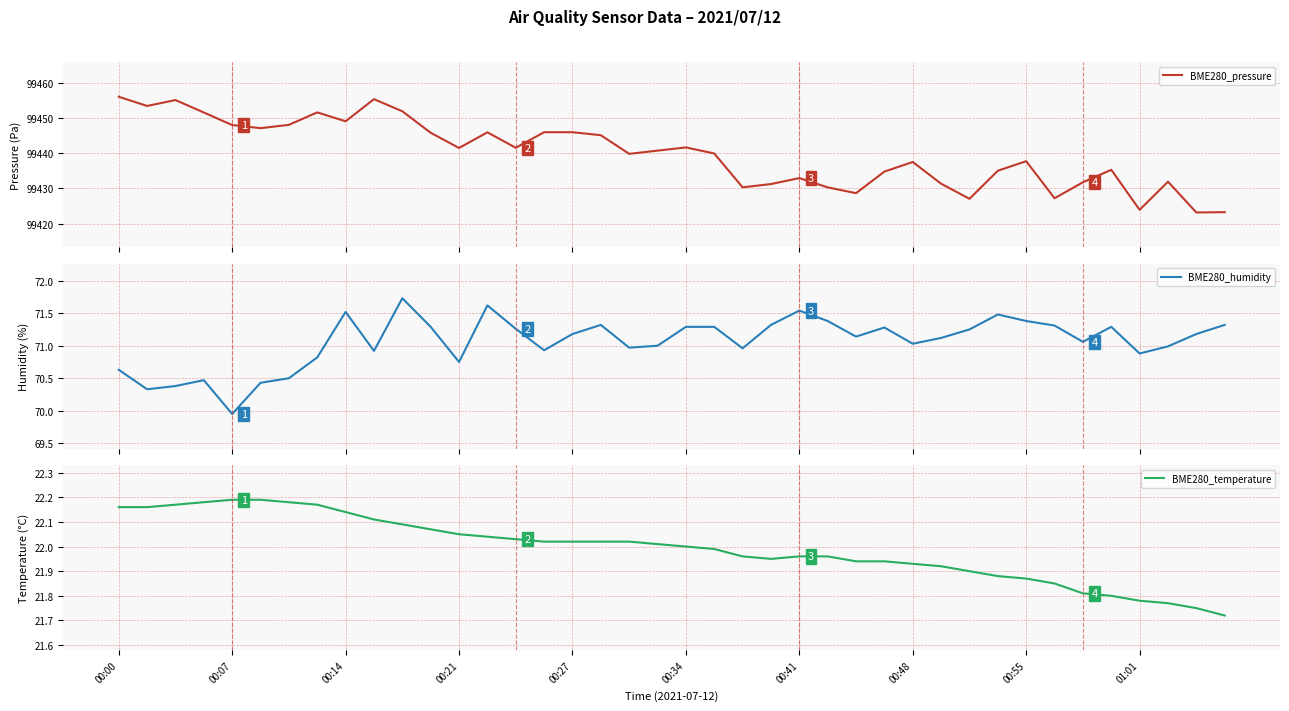

Reading right to left, extract all data points from this chart.

BME280_pressure: 99423.3	99423.2	99431.9	99423.9	99435.3	99431.8	99427.2	99437.7	99435.0	99427.1	99431.3	99437.5	99434.8	99428.7	99430.3	99432.9	99431.2	99430.3	99439.9	99441.6	99440.7	99439.8	99445.1	99445.9	99445.9	99441.5	99445.9	99441.5	99445.8	99451.9	99455.3	99449.0	99451.6	99448.0	99447.1	99448.0	99451.5	99455.1	99453.4	99456.0
BME280_humidity: 71.3	71.2	71.0	70.9	71.3	71.1	71.3	71.4	71.5	71.2	71.1	71.0	71.3	71.1	71.4	71.5	71.3	71.0	71.3	71.3	71.0	71.0	71.3	71.2	70.9	71.3	71.6	70.8	71.3	71.7	70.9	71.5	70.8	70.5	70.4	70.0	70.5	70.4	70.3	70.6
BME280_temperature: 21.7	21.8	21.8	21.8	21.8	21.8	21.9	21.9	21.9	21.9	21.9	21.9	21.9	21.9	22.0	22.0	21.9	22.0	22.0	22.0	22.0	22.0	22.0	22.0	22.0	22.0	22.0	22.1	22.1	22.1	22.1	22.1	22.2	22.2	22.2	22.2	22.2	22.2	22.2	22.2